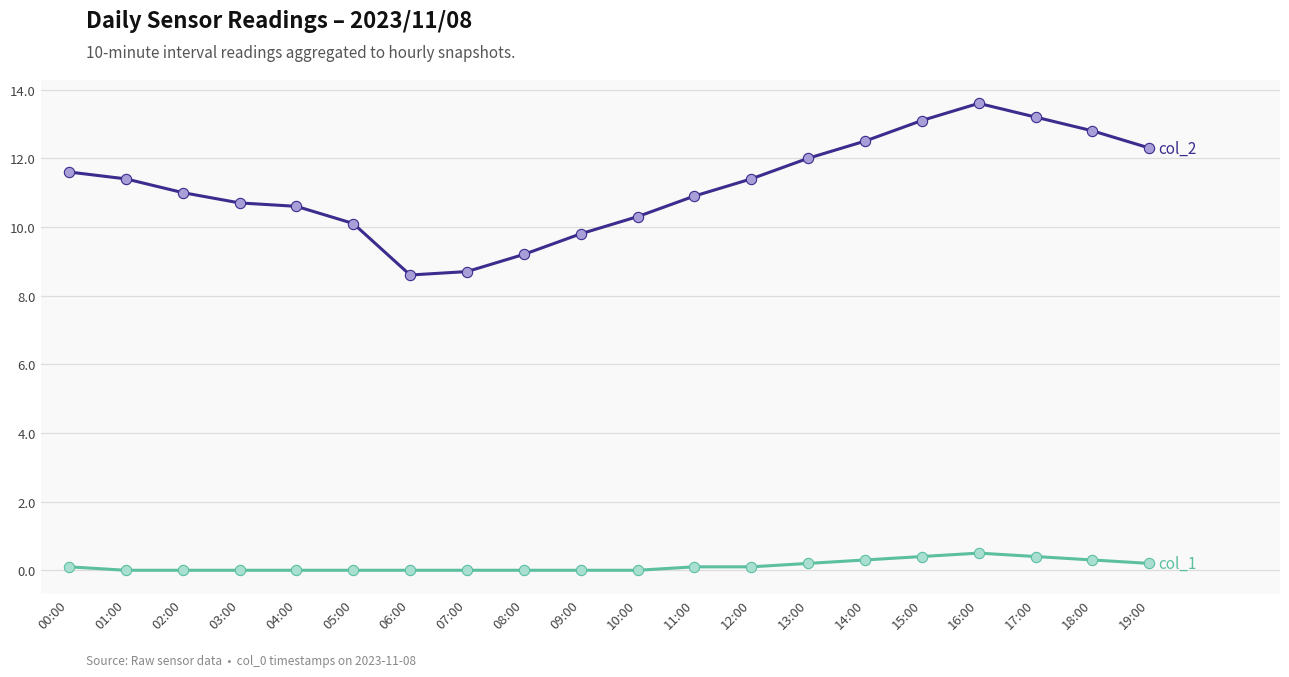

What is the total value across all series at 03:00?

10.7